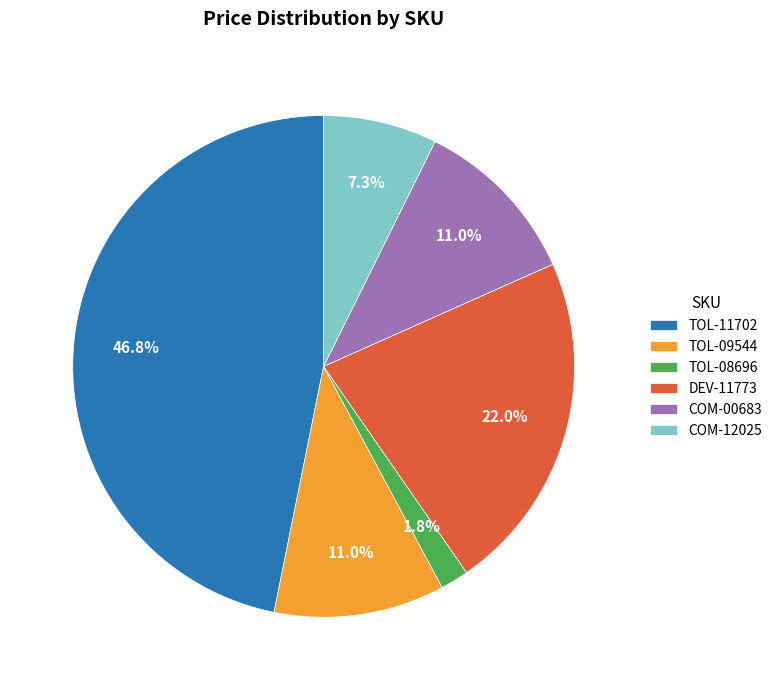

How many slices are in this pie chart?

6